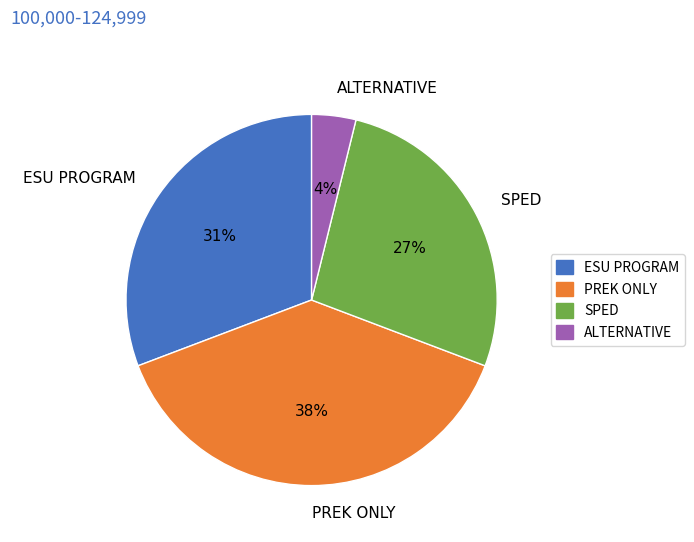

Is it true that SPED is 27% of the pie?

True